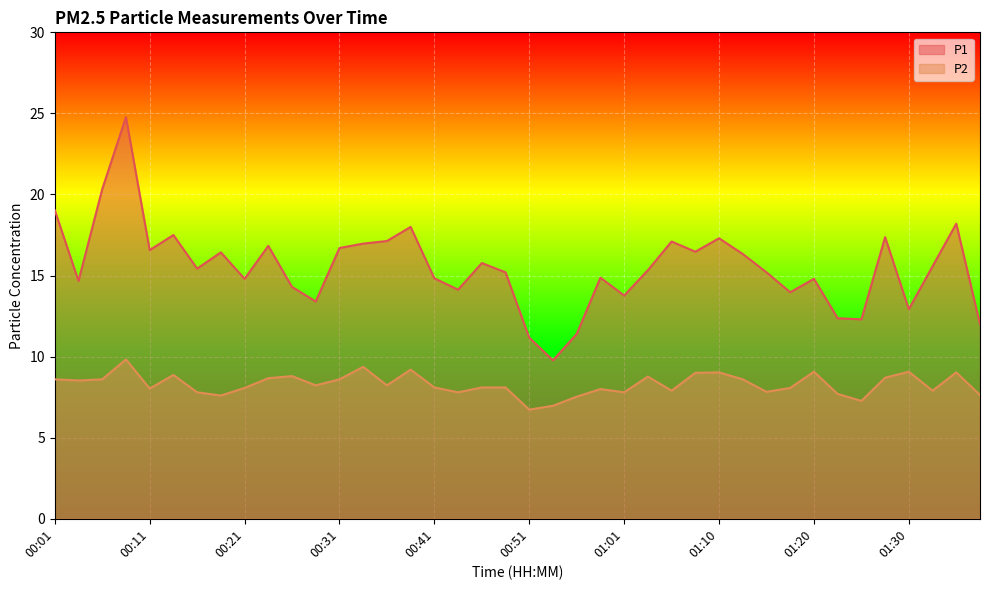

At 01:18, list the series in order from smallest to largest.

P2, P1